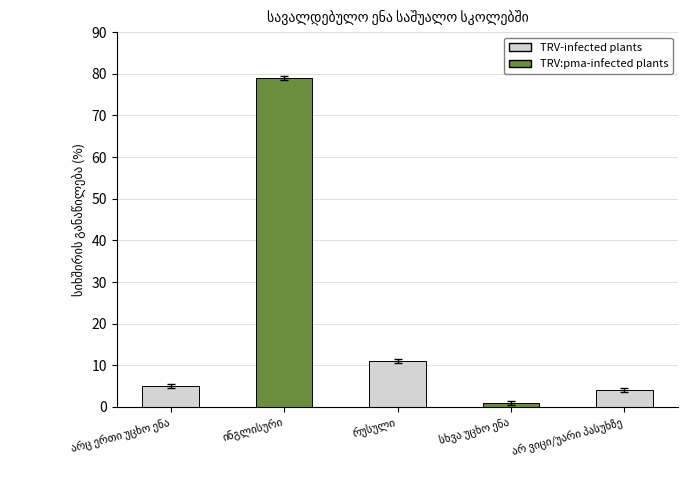

What is the smallest value displayed?

1